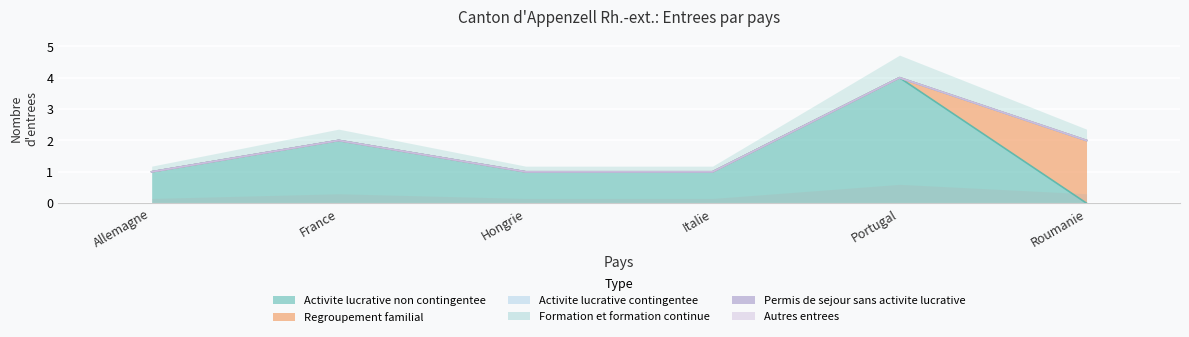

What is the difference between the Activite lucrative non contingentee values at France and Hongrie?

1